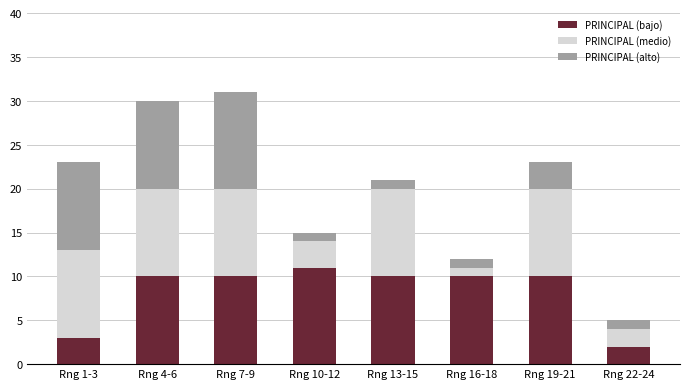

The PRINCIPAL (bajo) series shows 10 at Rng 4-6. True or false?

True